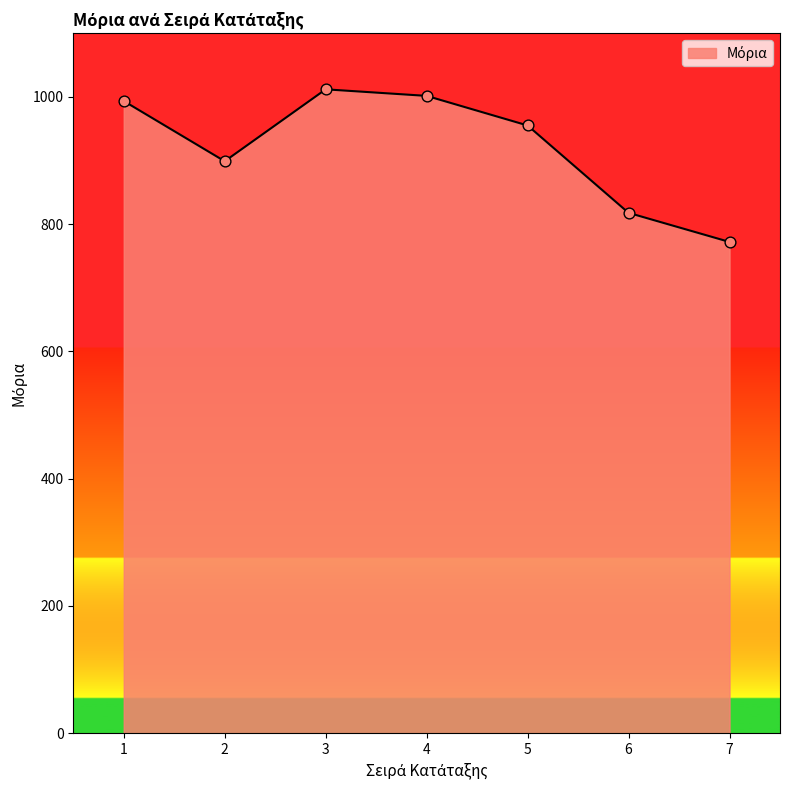

What is the change in value from 1 to 5?

-38.4